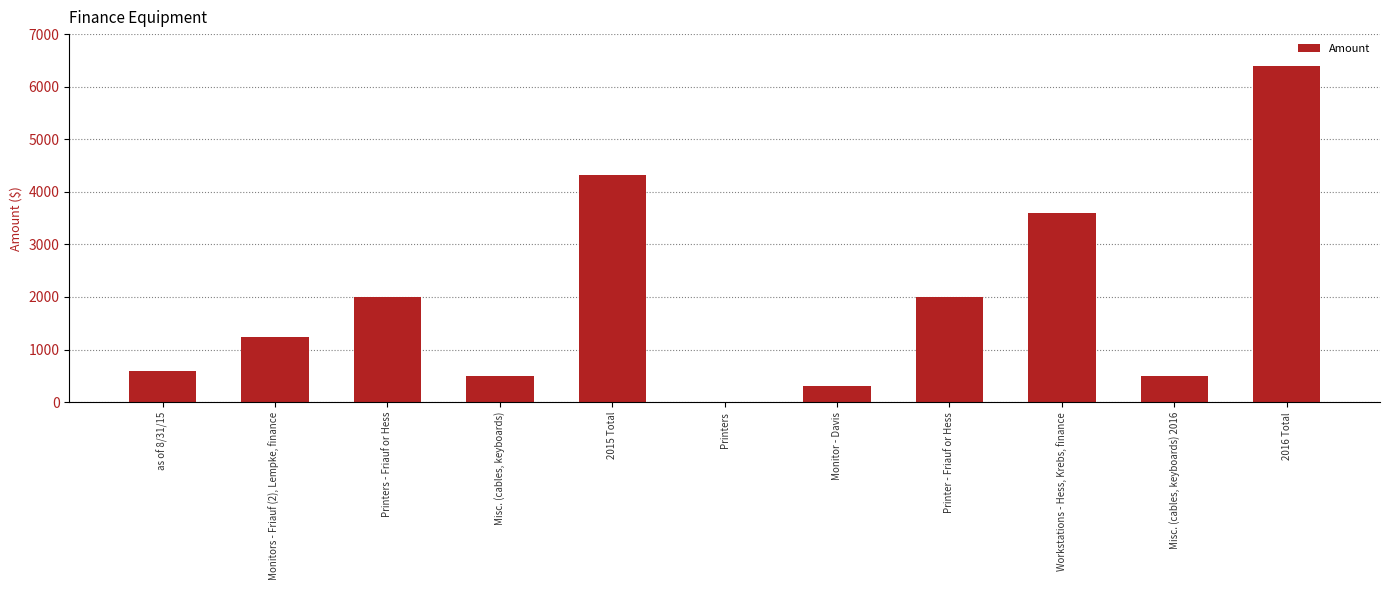

What is the change in value from Printers - Friauf or Hess to Misc. (cables, keyboards) 2016?

-1500.0